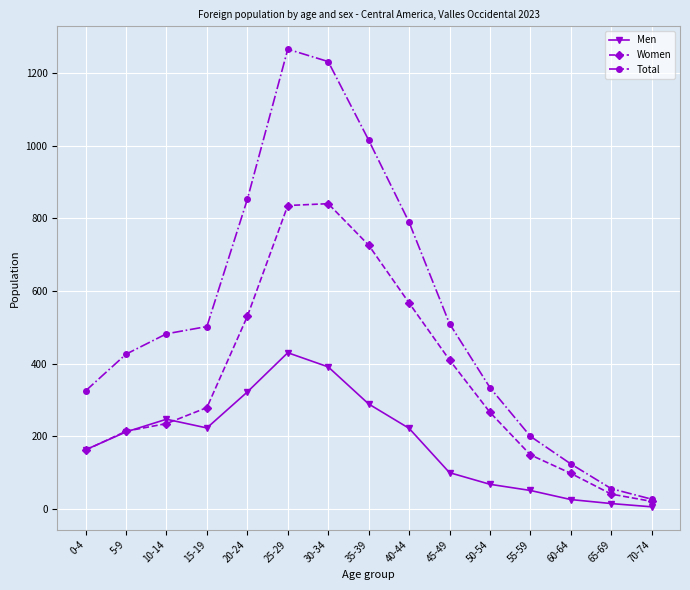

True or false: Total has a value of 509 at 20-24.

False